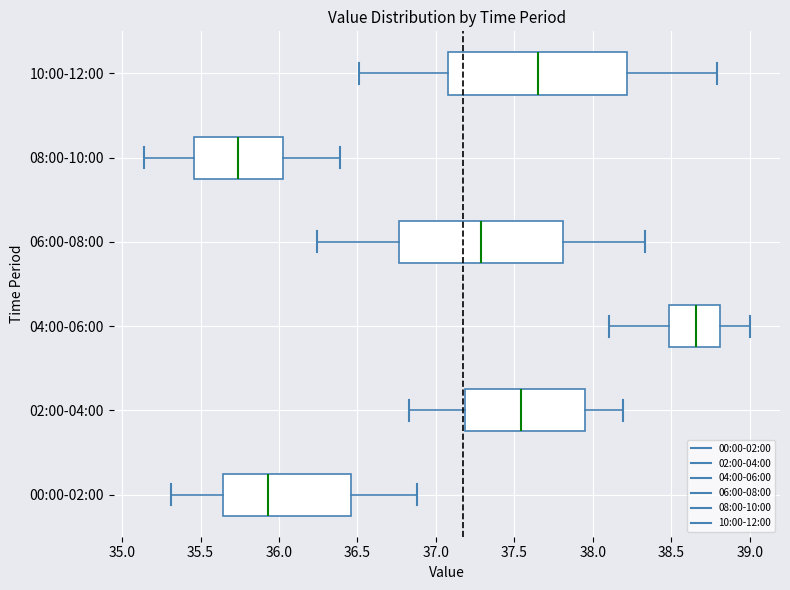

Where does the median line of the box for 06:00-08:00 sit on the x-axis? The values are not printed on the chart, so give them approximately, as read against the axis.

37.30